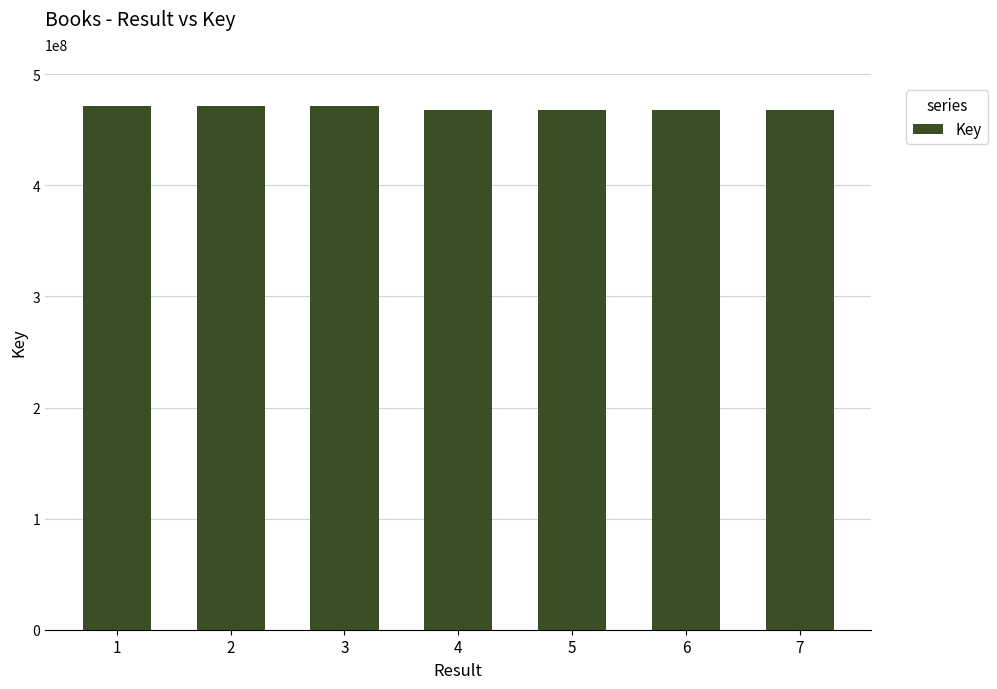

What is the ratio of the value at 6 to the value at 7?

1.0